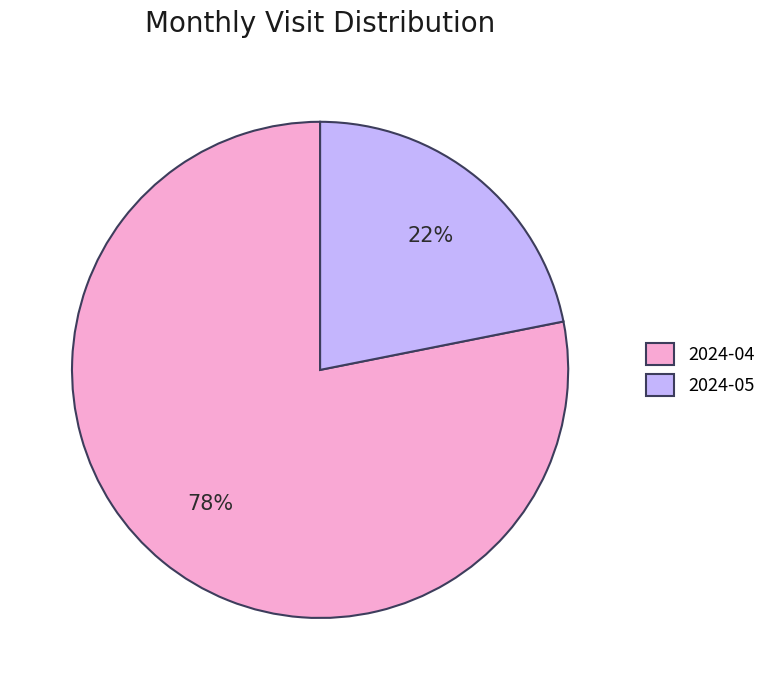

What percentage is the 2024-05 slice, to the nearest percent?

22%